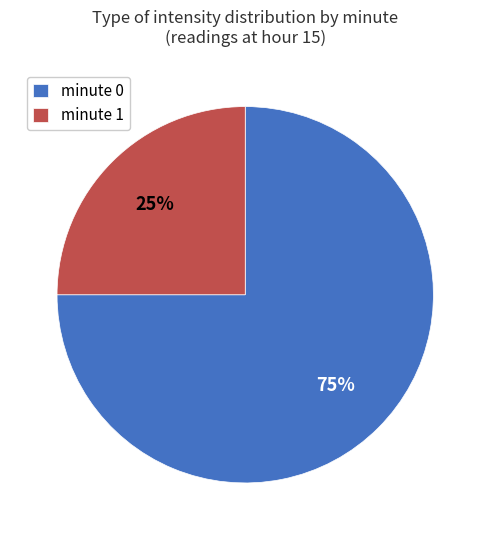

To the nearest percent, what percentage of the pie is minute 1?

25%